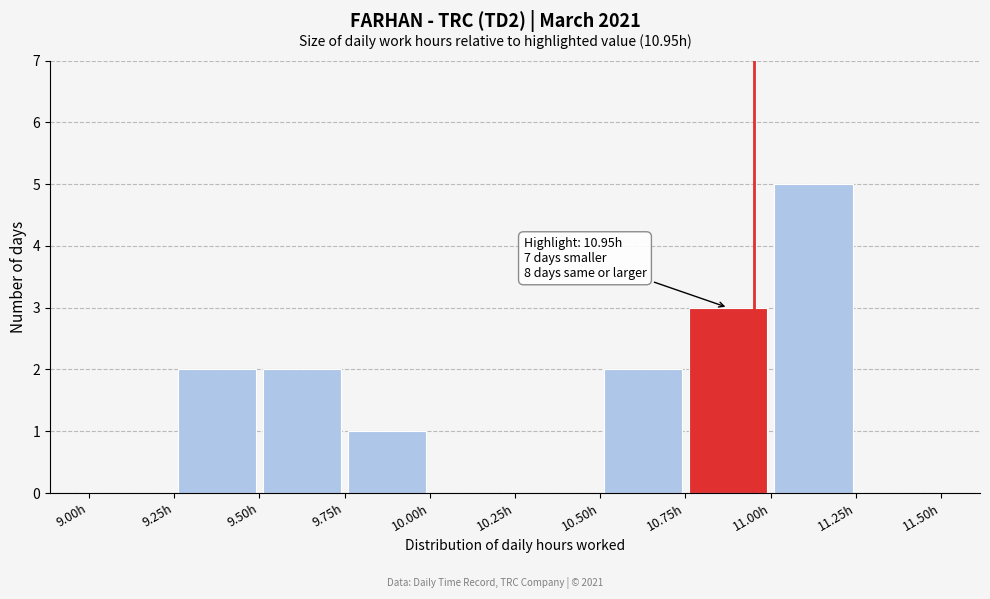

Over which range of the x-axis is the bar tallest?

11.00 to 11.25